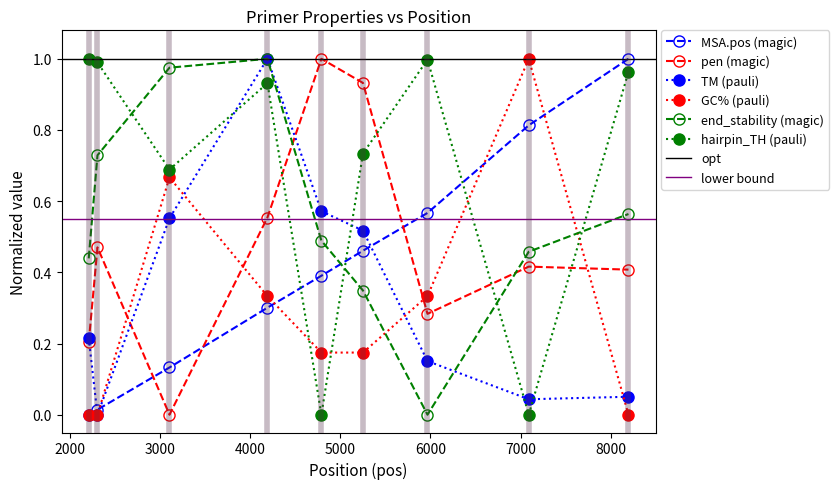

Where is the first local maximum for PRIMER_RIGHT_0_GC_PERCENT?

3108